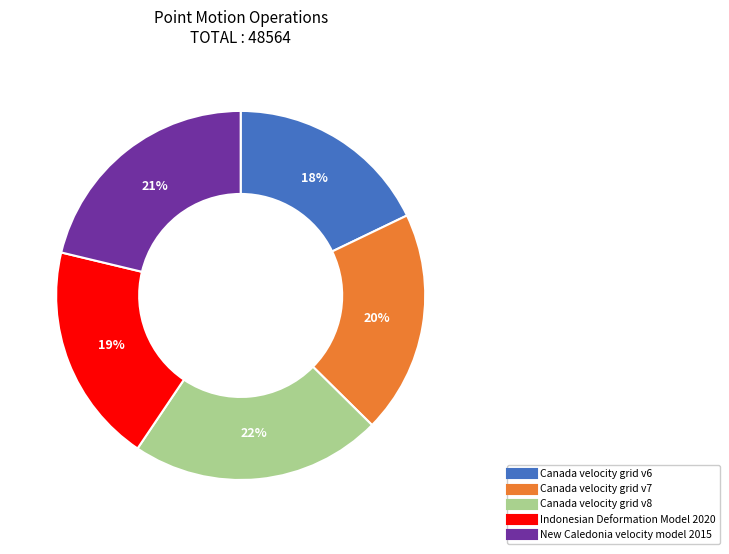

Approximately how many times larger is the value at Canada velocity grid v8 compared to New Caledonia velocity model 2015?

1.0